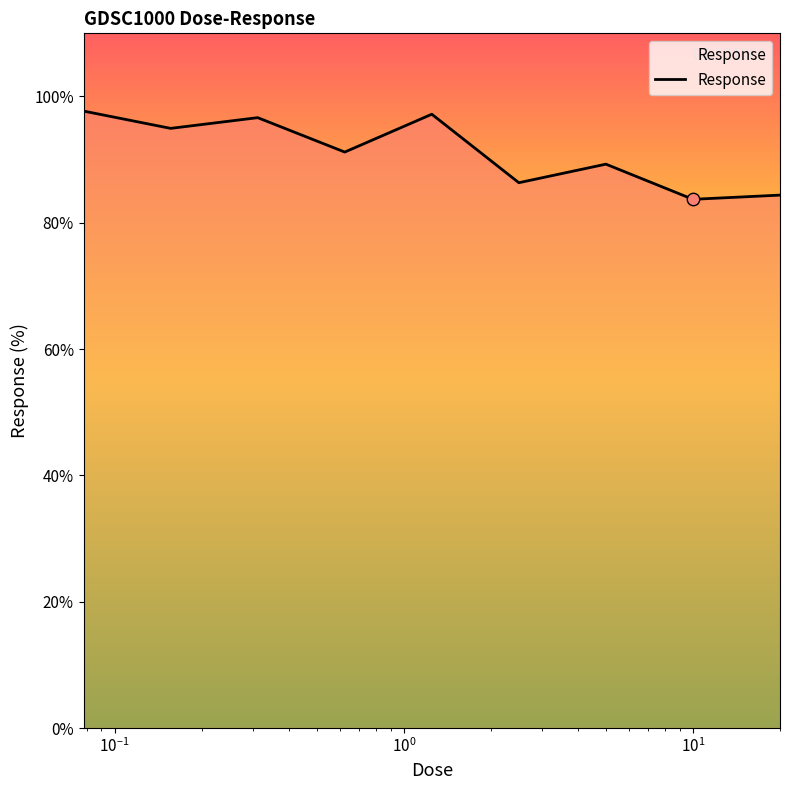

What is the smallest value displayed?

83.7